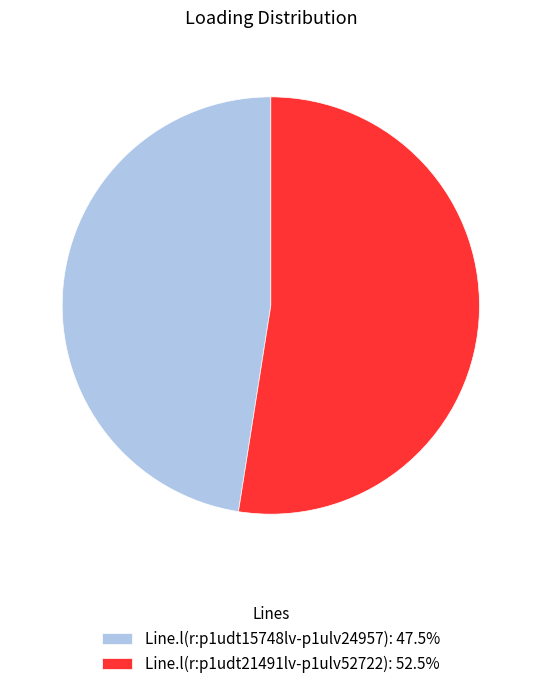

Combined, do Line.l(r:p1udt21491lv-p1ulv52722): 52.5% and Line.l(r:p1udt15748lv-p1ulv24957): 47.5% account for over 50%?

Yes